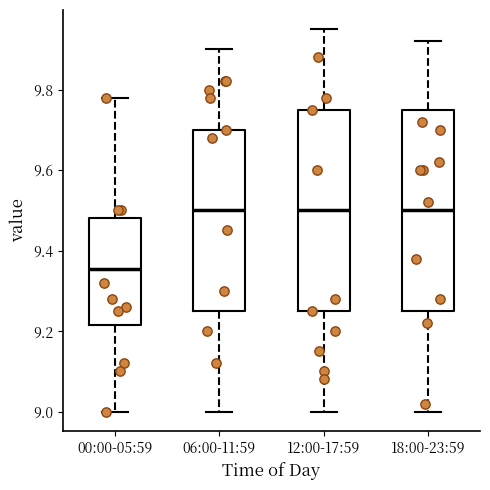

Reading left to right, read every box against the y-axis: the position of its median line, the range the box covers, and the ends of its whiskers. The values are not printed on the chart, so give them approximately, as read against the axis.

00:00-05:59: median 9.36, box 9.22 to 9.48, whiskers 9.00 to 9.78
06:00-11:59: median 9.50, box 9.26 to 9.70, whiskers 9.00 to 9.90
12:00-17:59: median 9.50, box 9.26 to 9.76, whiskers 9.00 to 9.96
18:00-23:59: median 9.50, box 9.26 to 9.76, whiskers 9.00 to 9.92